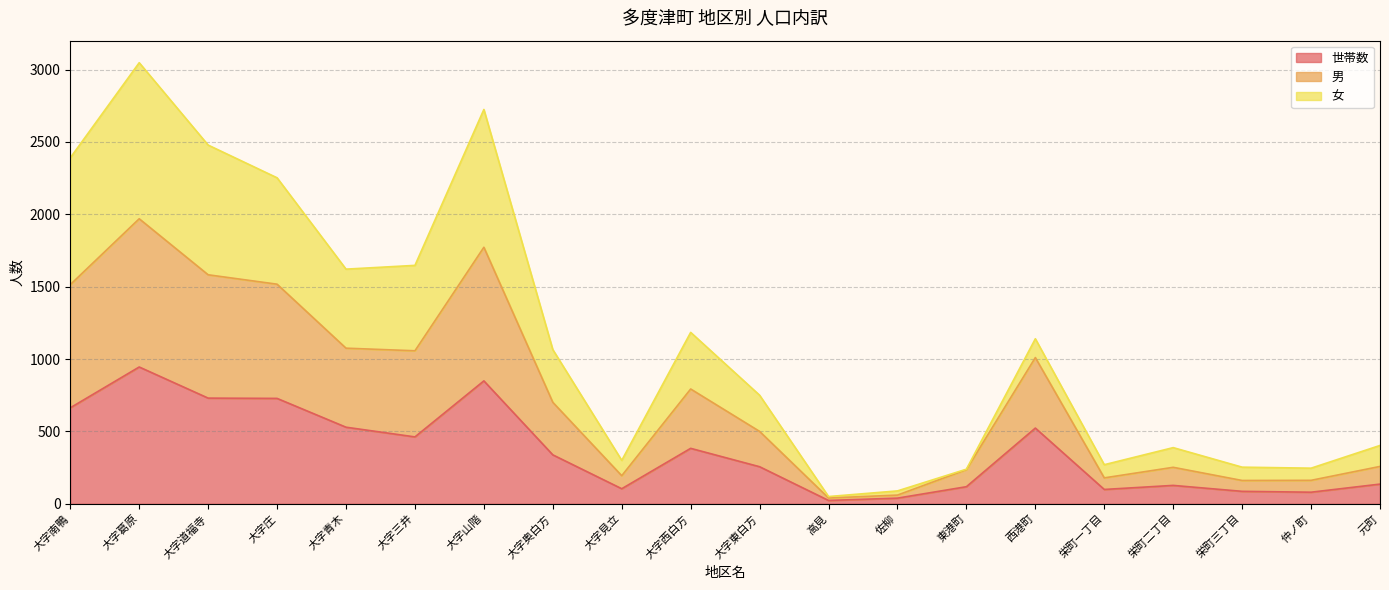

True or false: 女 and 世帯数 intersect in this chart.

False